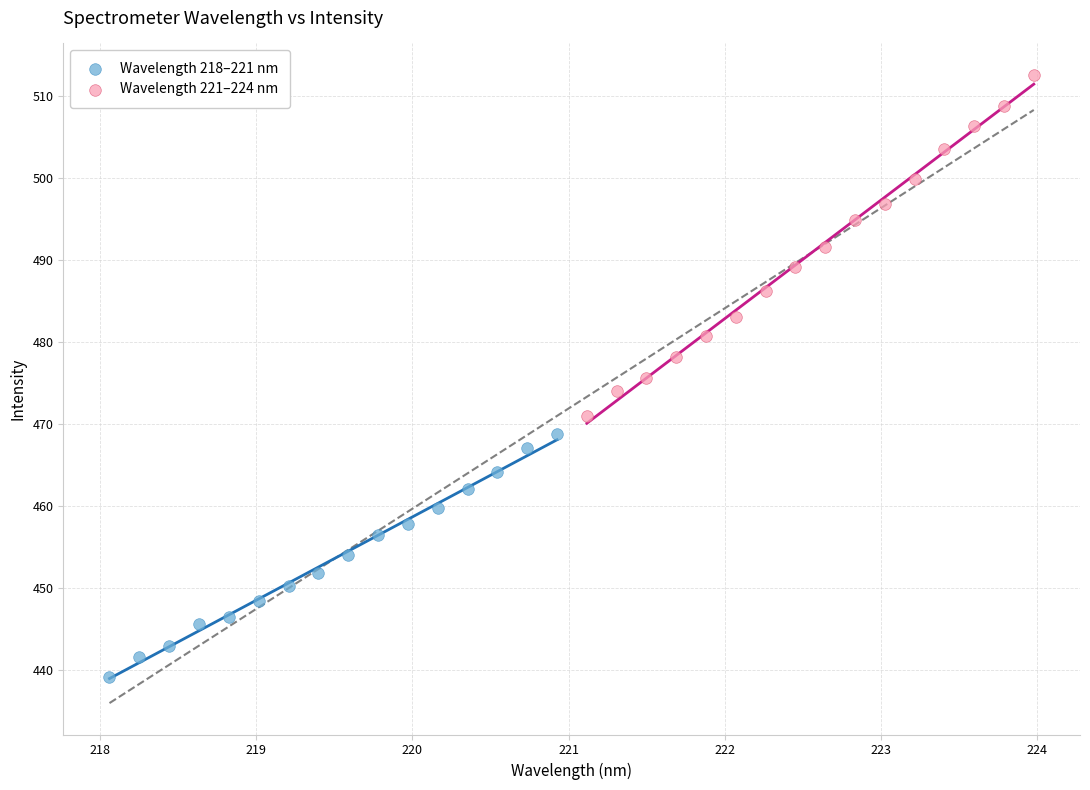

Which series reaches the maximum Y coordinate?

Wavelength 221–224 nm